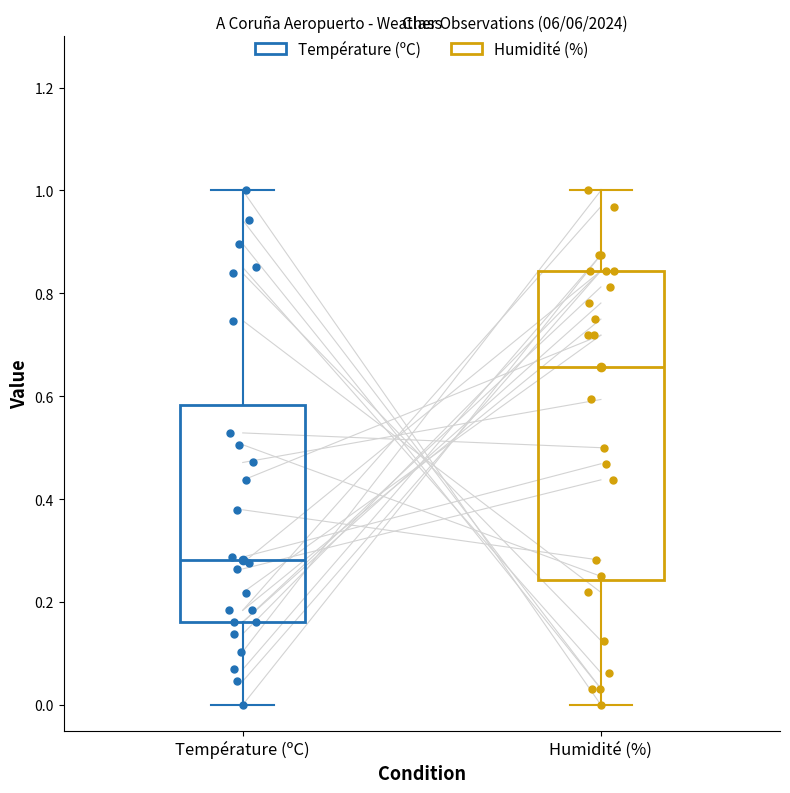

Which box's median line is the highest?

Humidité (%)